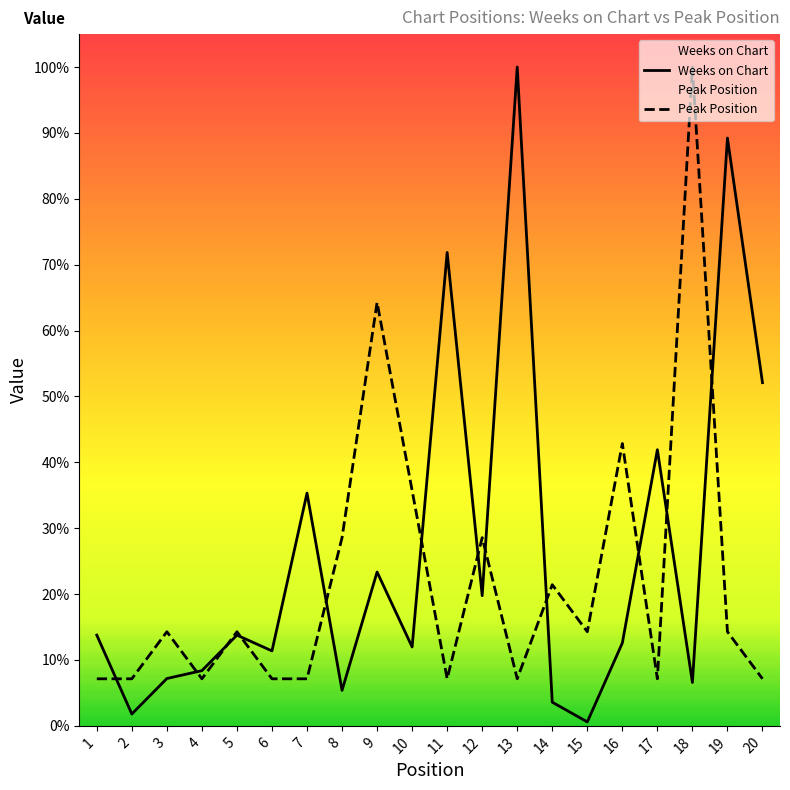

Rank the series at 5 from lowest to highest value.

Weeks on Chart, Peak Position